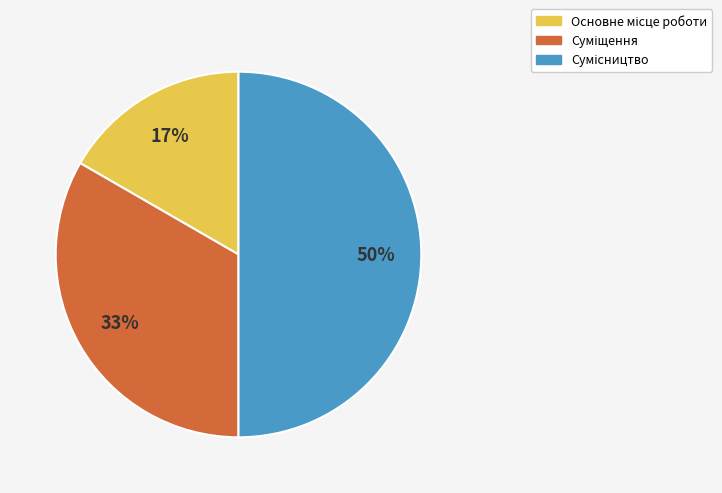

To the nearest percent, what is the average slice percentage?

33%